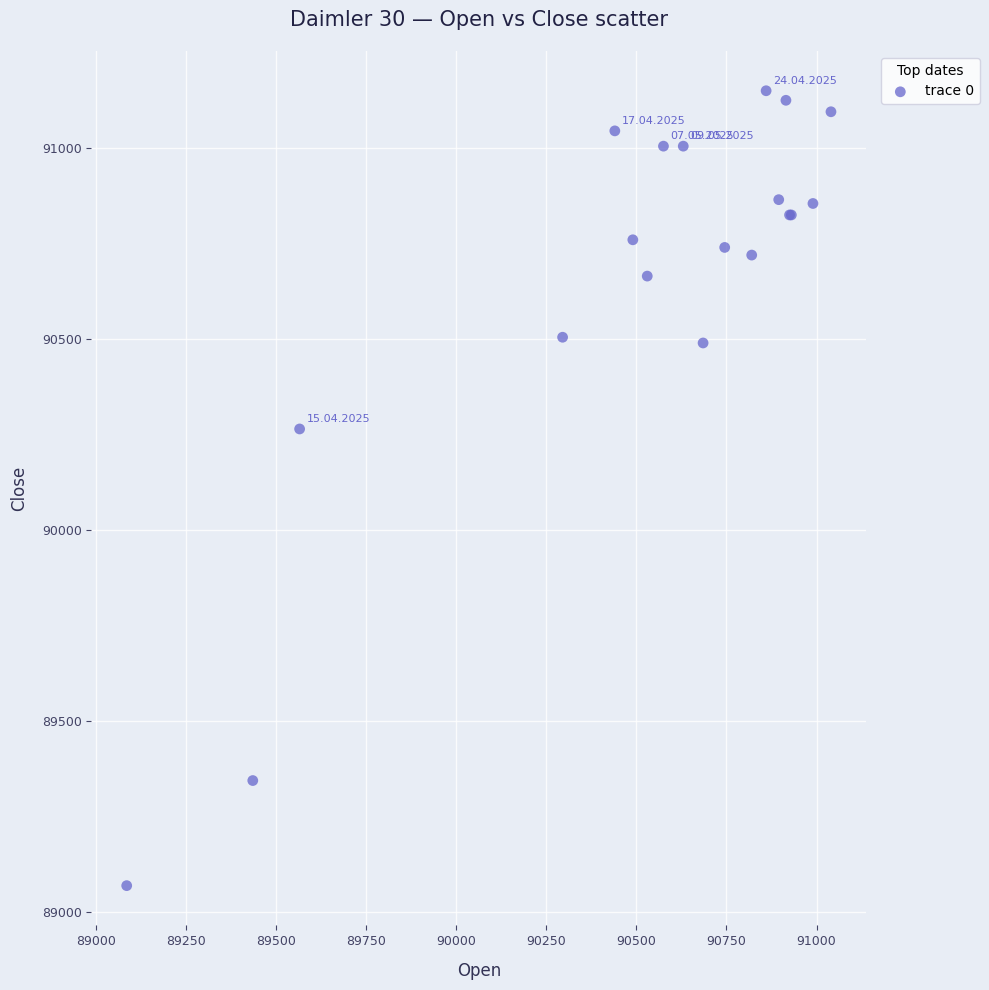

What Y value in the scatter plot is closest to 90110?

90265